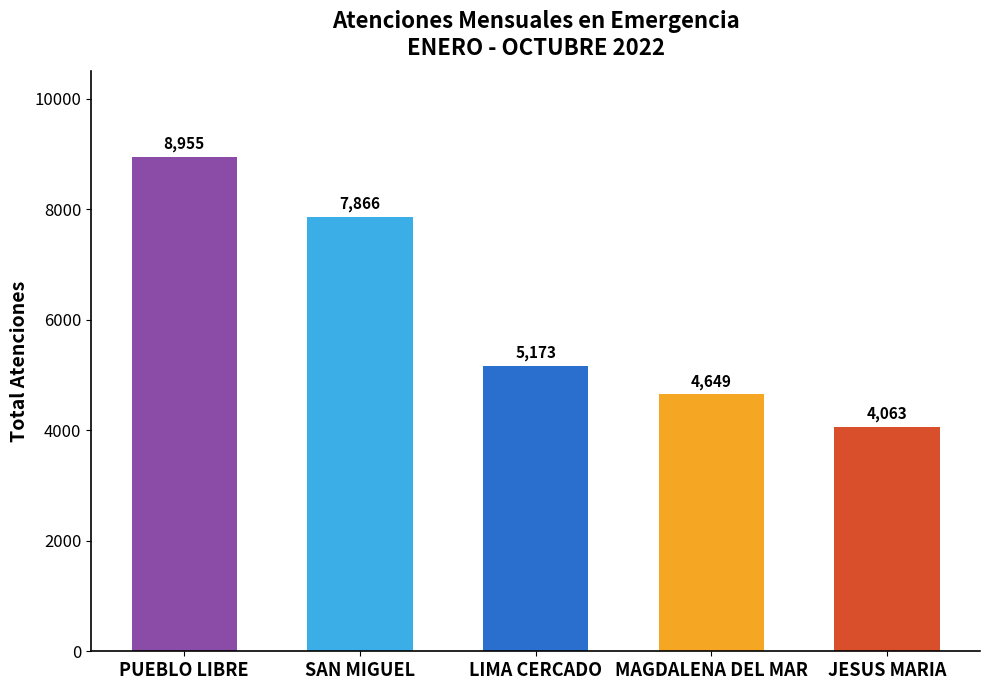

What is the minimum value shown in the chart?

4063